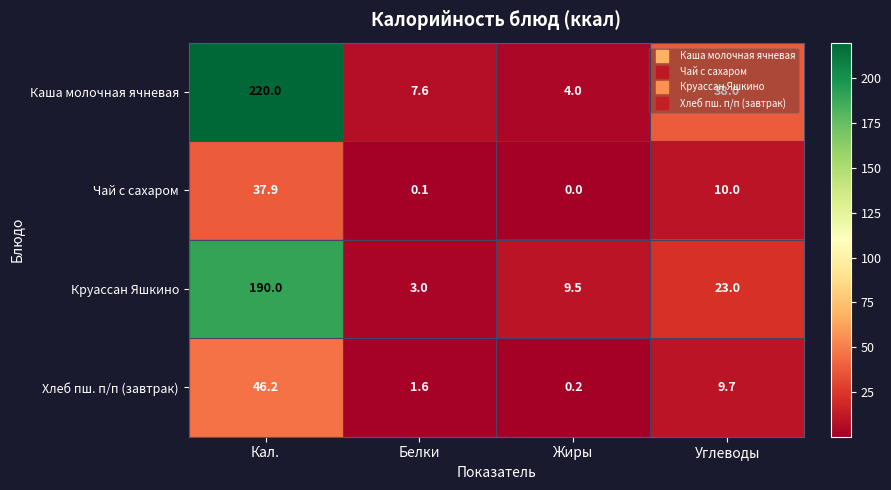

What is the sum of the Чай с сахаром values at Кал. and Белки?

38.0